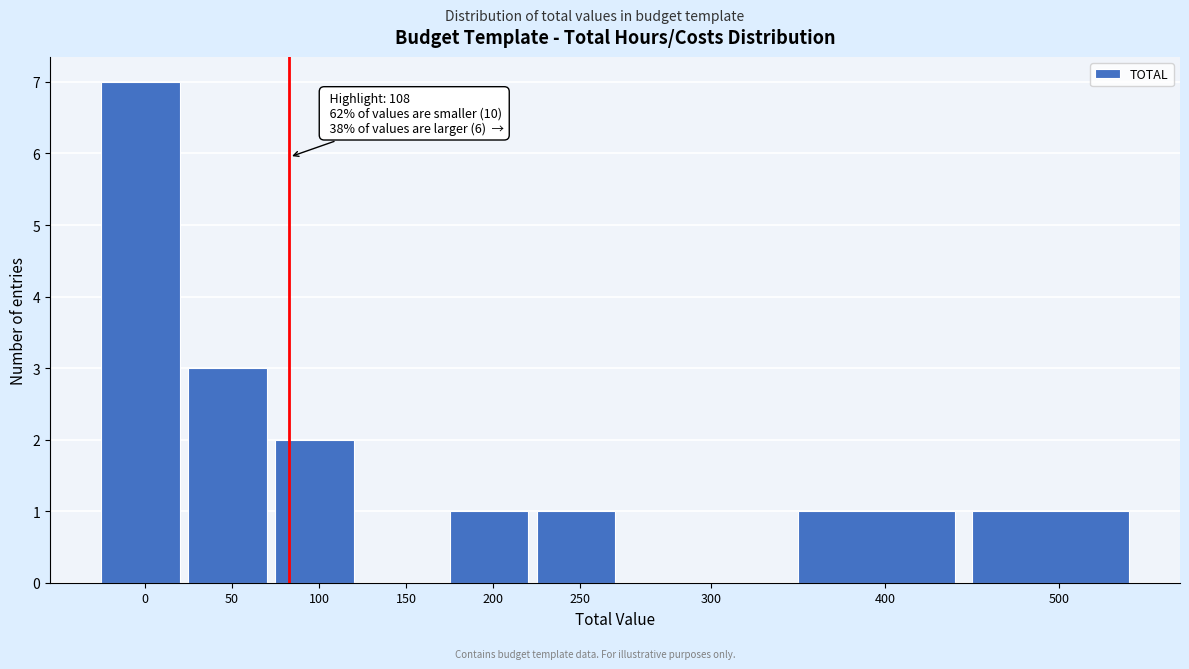

Reading left to right, transcribe all the data shown in this chart.

0=7	50=3	100=2	150=0	200=1	250=1	300=0	400=1	500=1